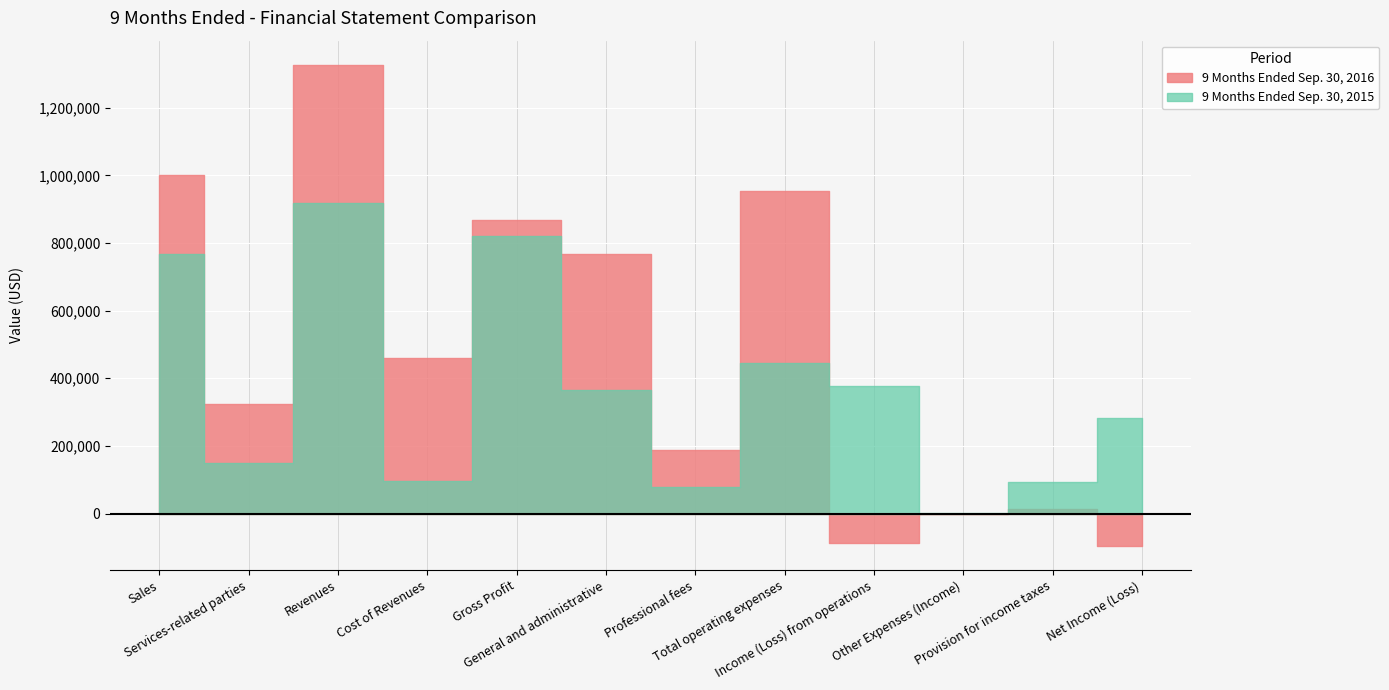

At how many categories does at least one series exceed 1258346?

1